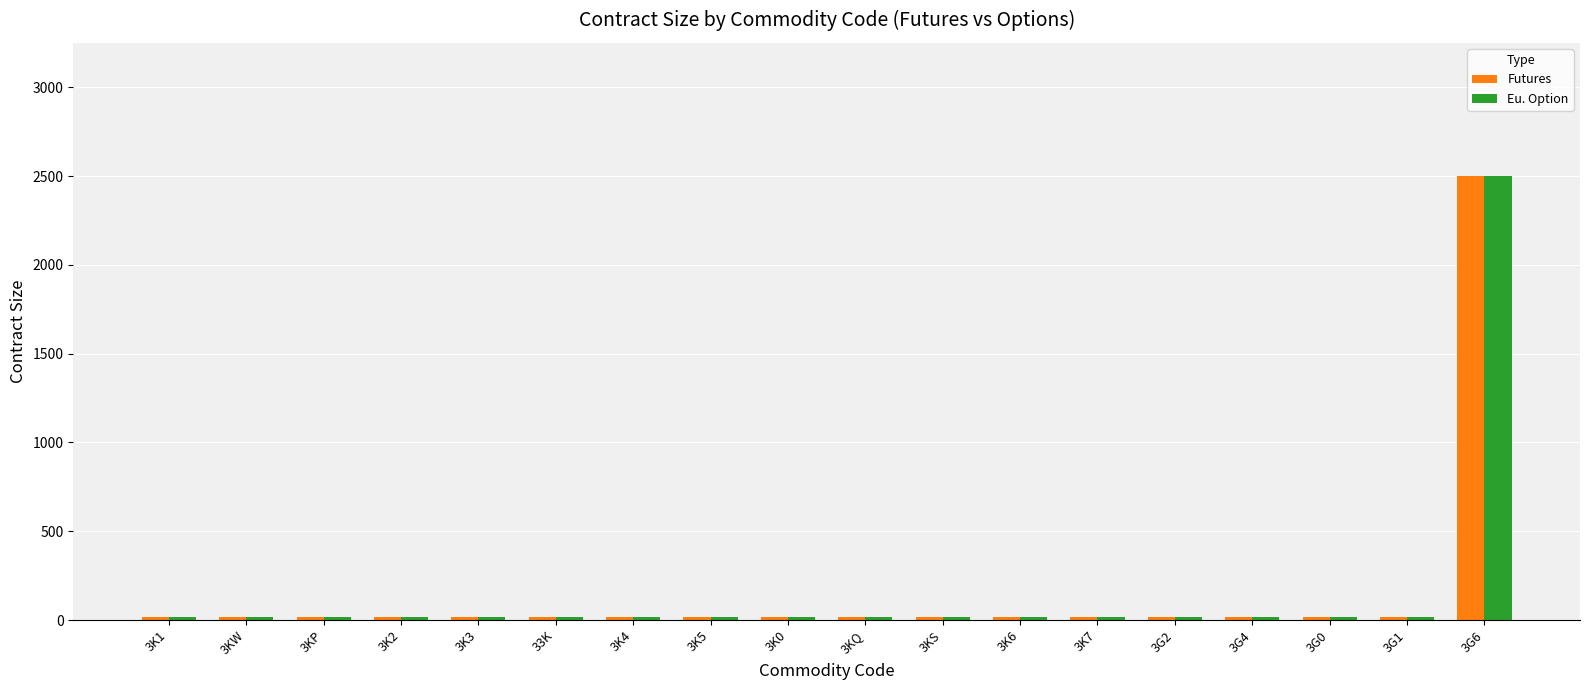

What is the label of the 14th bar from the left?

3G2